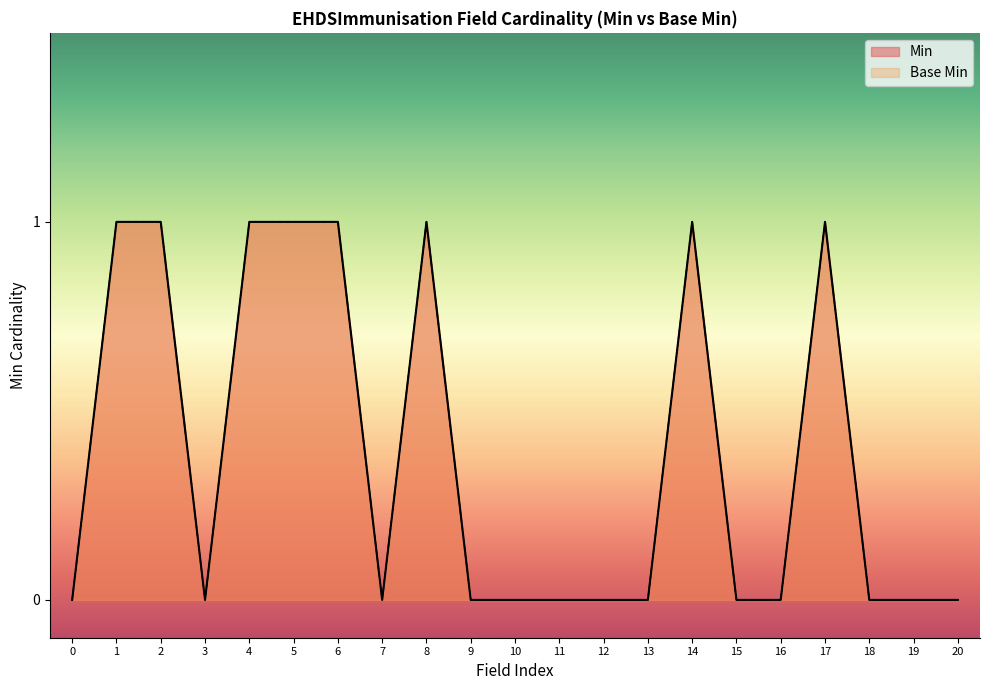

What is the value of the Min point at the 2nd from the left?

1